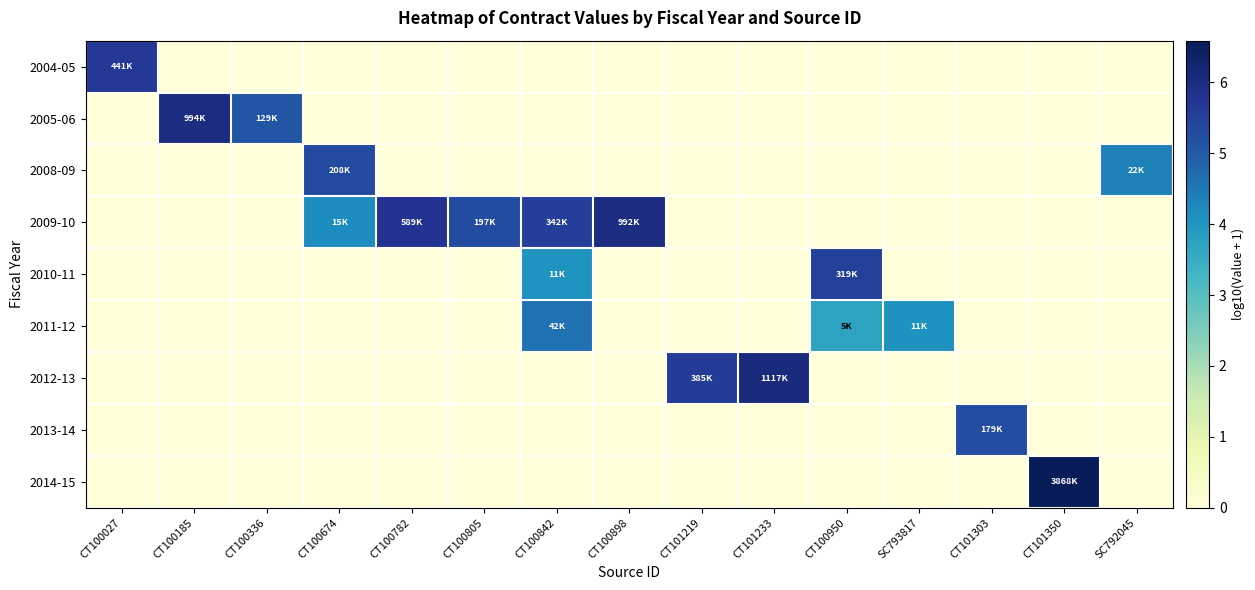

How many categories are shown in the chart?

15